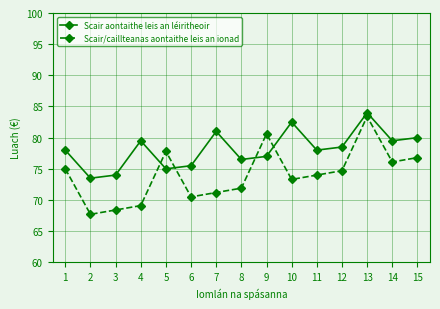

What is the difference between the Scair/caillteanas aontaithe leis an ionad values at 15 and 2?

9.1